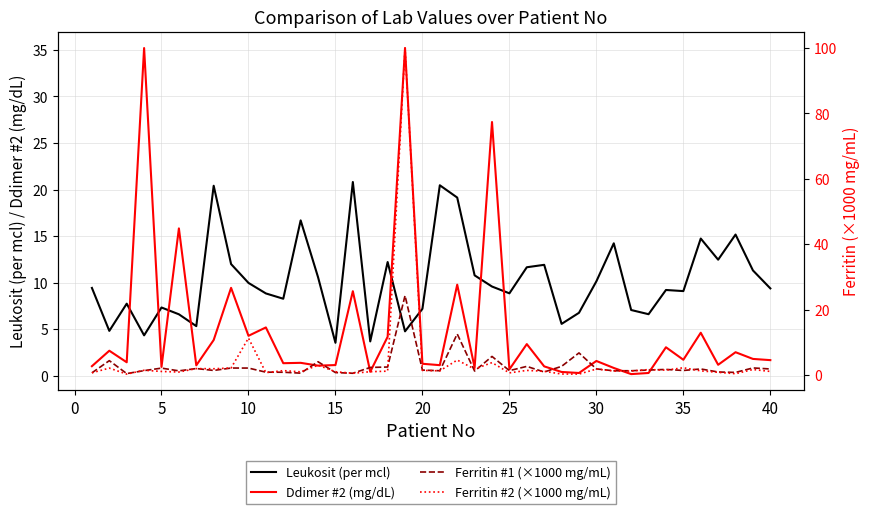

After their last crossing, which series has the higher values: Leukosit (per mcl) or Ddimer #2 (mg/dL)?

Leukosit (per mcl)